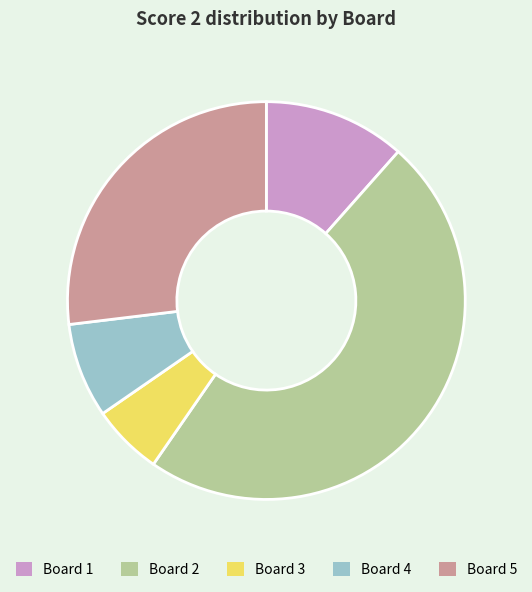

Is there a majority slice in this chart?

No